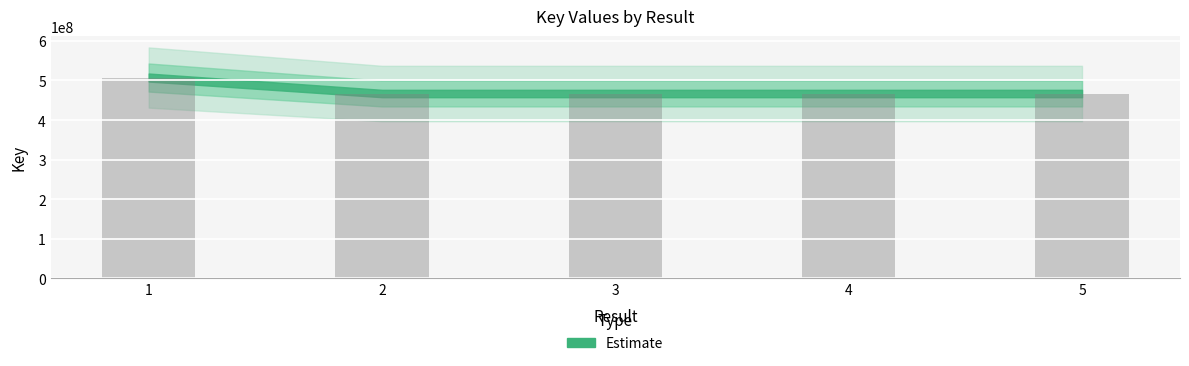

What is the greatest value displayed?

507485709